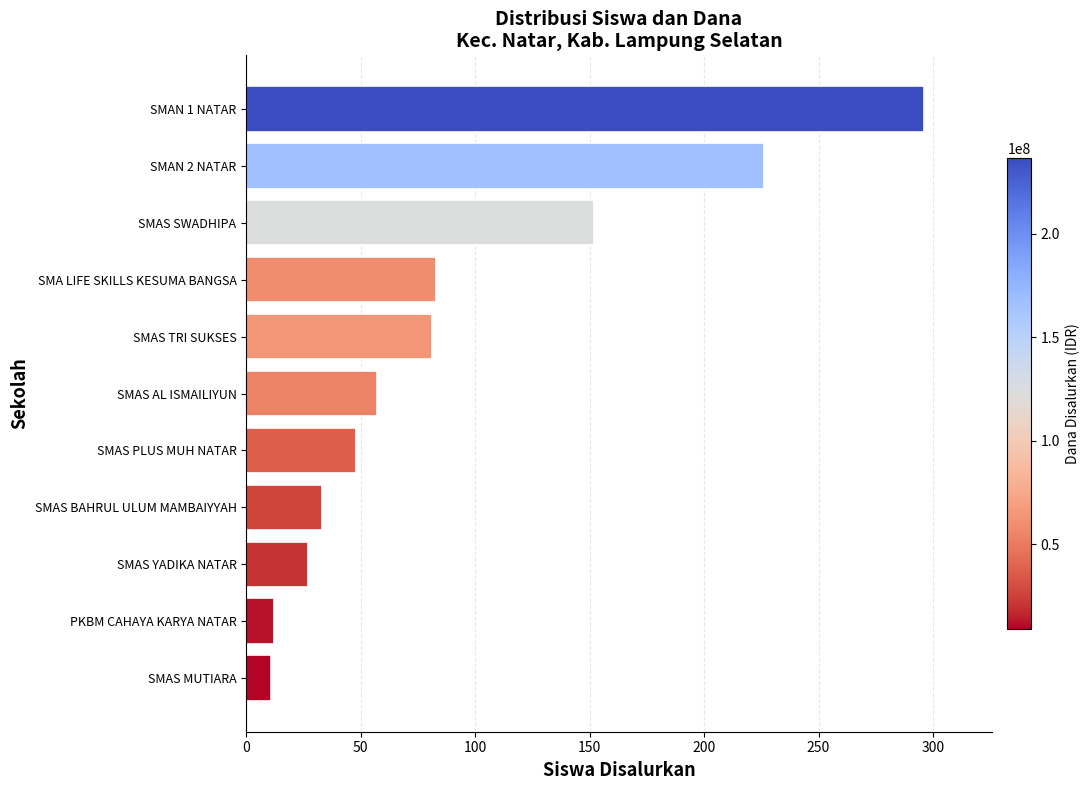

Is it true that the value at SMAS YADIKA NATAR is 27?

True